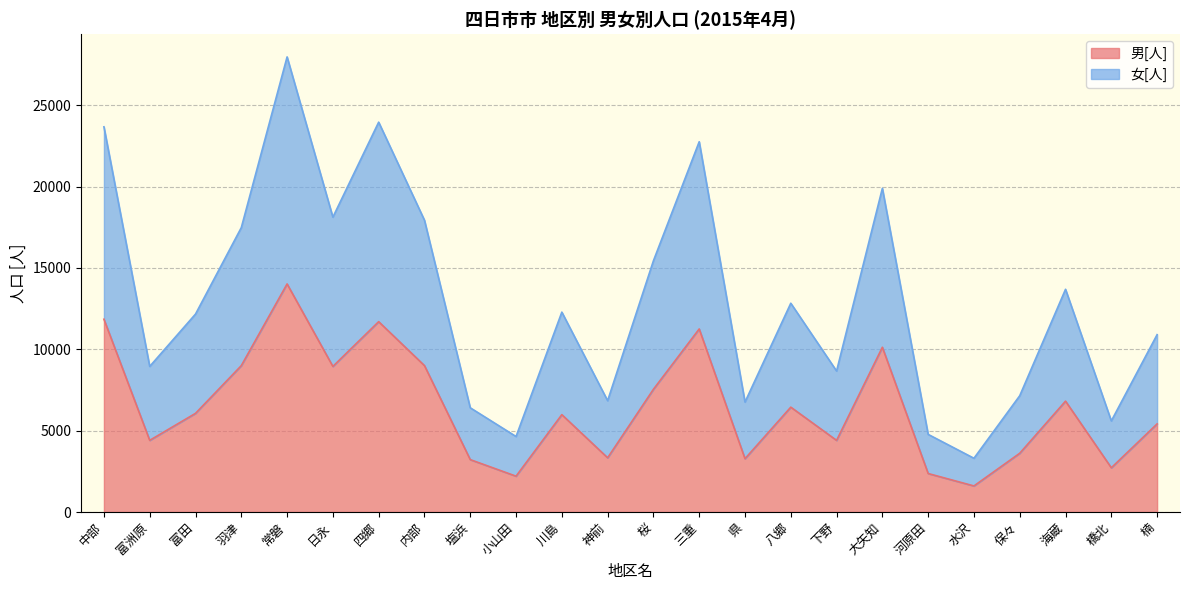

The value of 男[人] at 大矢知 is 4168. True or false?

False